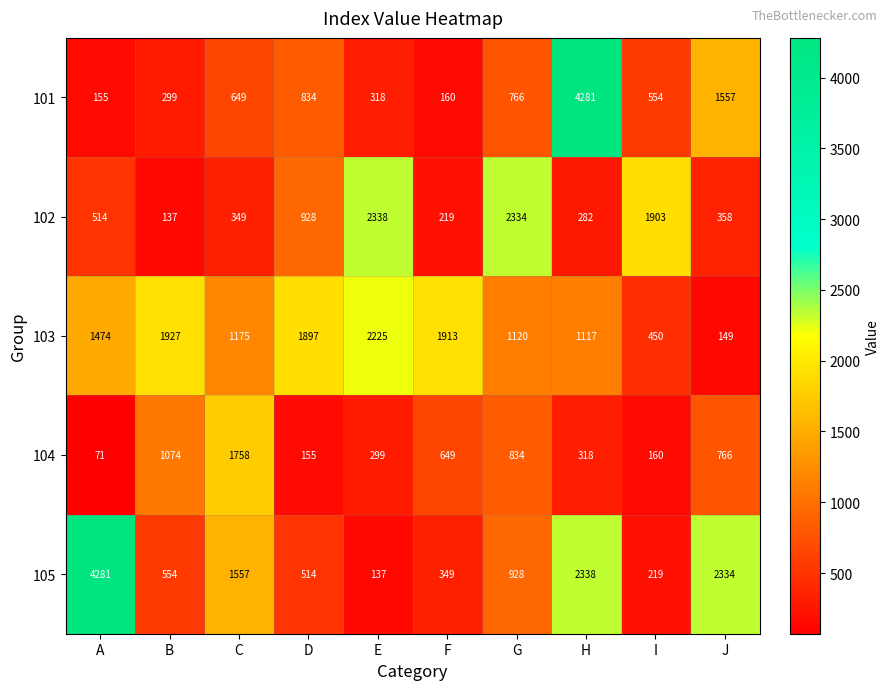

At B, list the series in order from smallest to largest.

102, 101, 105, 104, 103